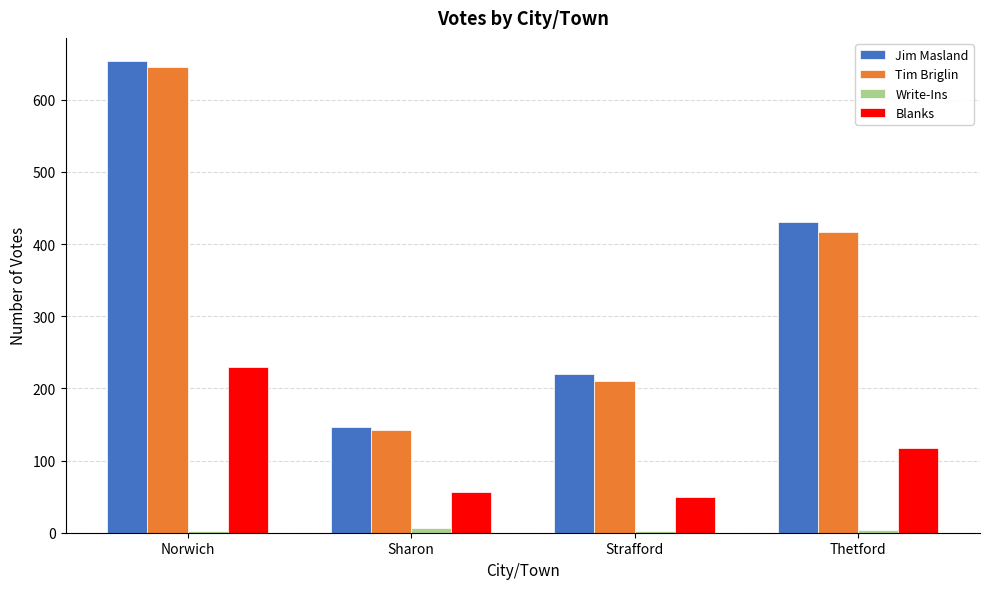

Is it true that Jim Masland equals 146 at Sharon?

True